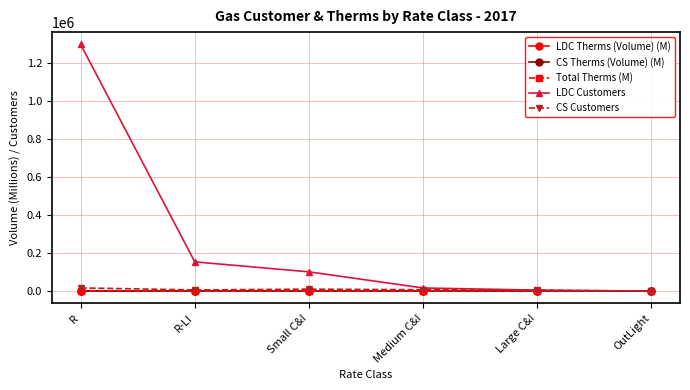

What is the difference between the second highest and minimum values in the Total Therms (M) series?

42.1